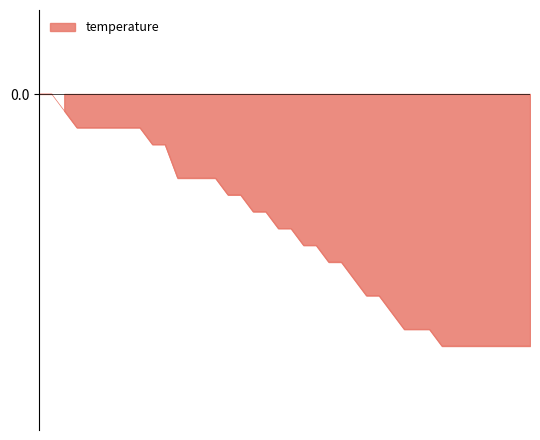

Reading left to right, what are all the values shown in this chart?

0.0	0.0	-0.1	-0.2	-0.2	-0.2	-0.2	-0.2	-0.2	-0.3	-0.3	-0.5	-0.5	-0.5	-0.5	-0.6	-0.6	-0.7	-0.7	-0.8	-0.8	-0.9	-0.9	-1.0	-1.0	-1.1	-1.2	-1.2	-1.3	-1.4	-1.4	-1.4	-1.5	-1.5	-1.5	-1.5	-1.5	-1.5	-1.5	-1.5